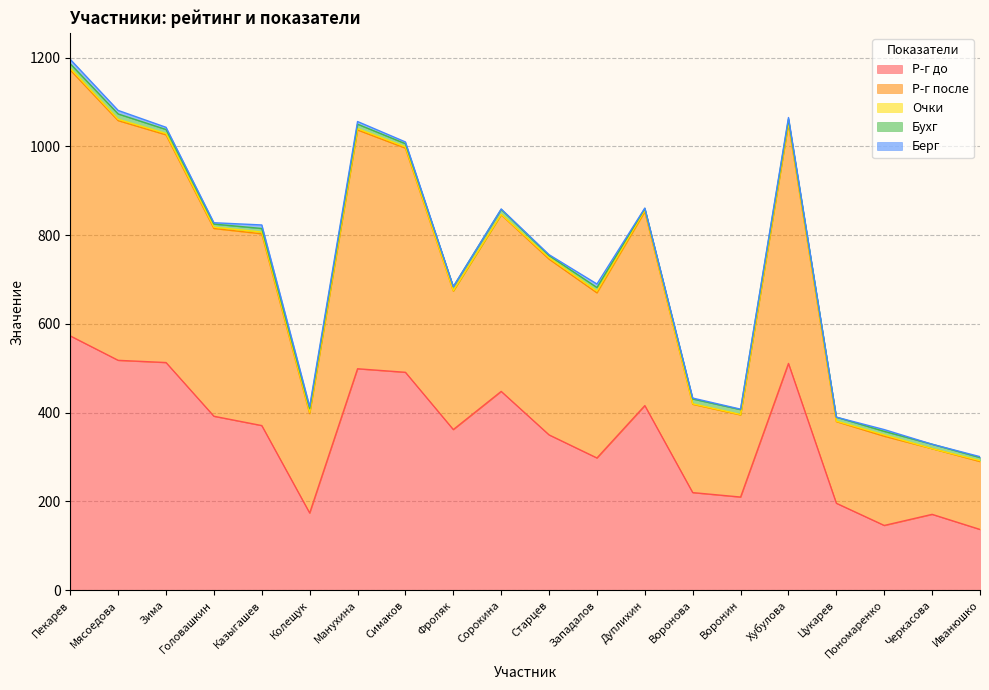

What is the difference between the highest and lowest values at Колещук?

221